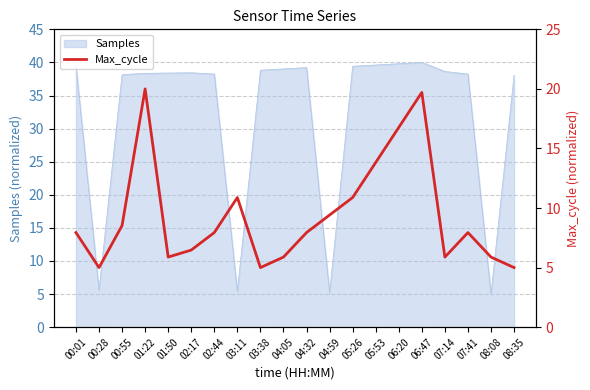

The Samples series shows 5.6 at 00:28. True or false?

True